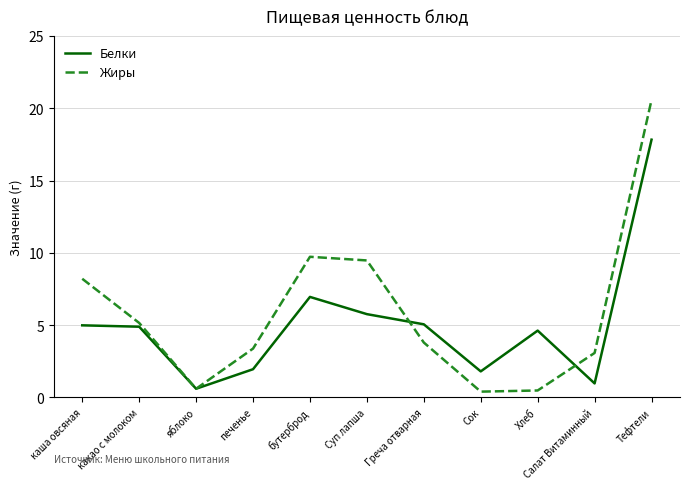

List the series in order of their peak value, highest first.

Жиры, Белки